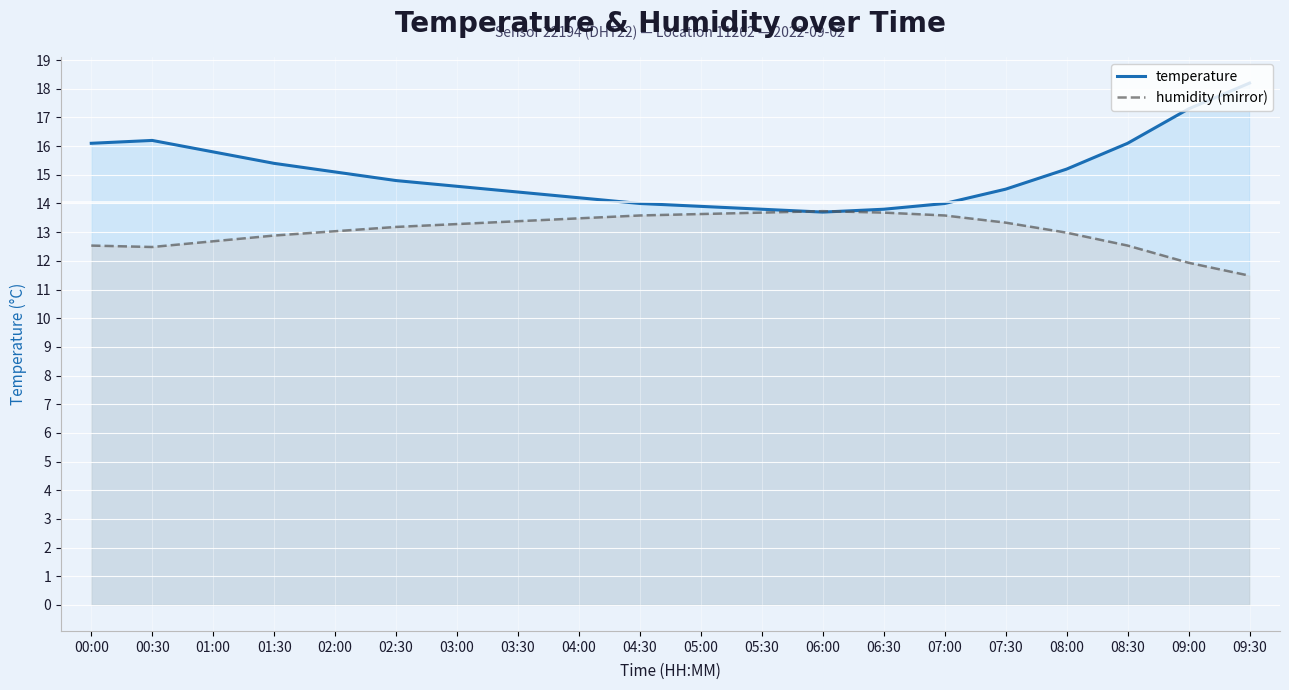

Where is the first local minimum for temperature?

06:00